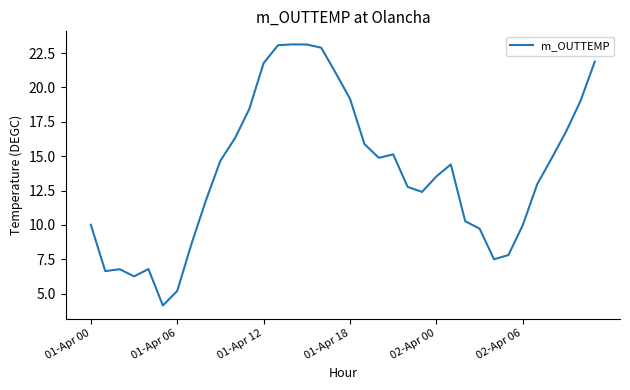

Is this an area chart (filled region under the line)?

No